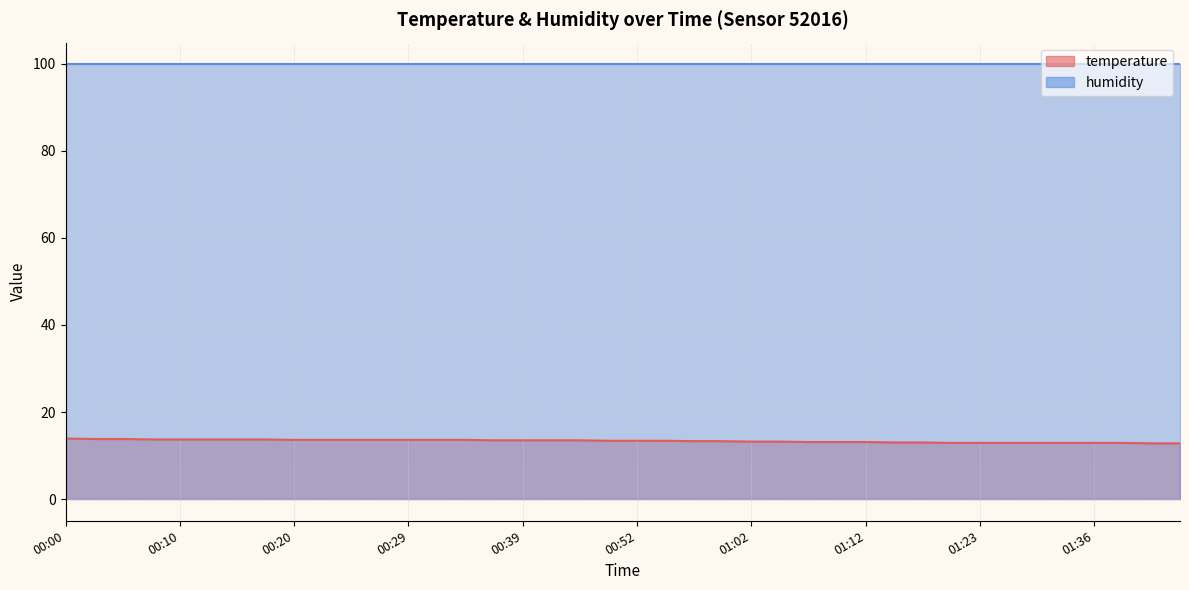

What position from the right is 01:10?

13